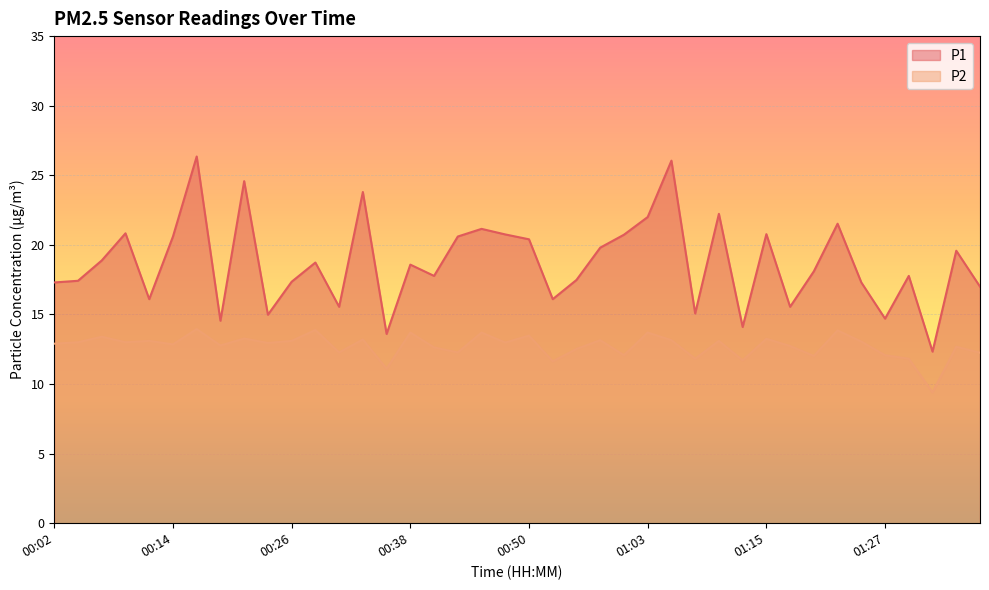

At how many categories does at least one series exceed 22?

5